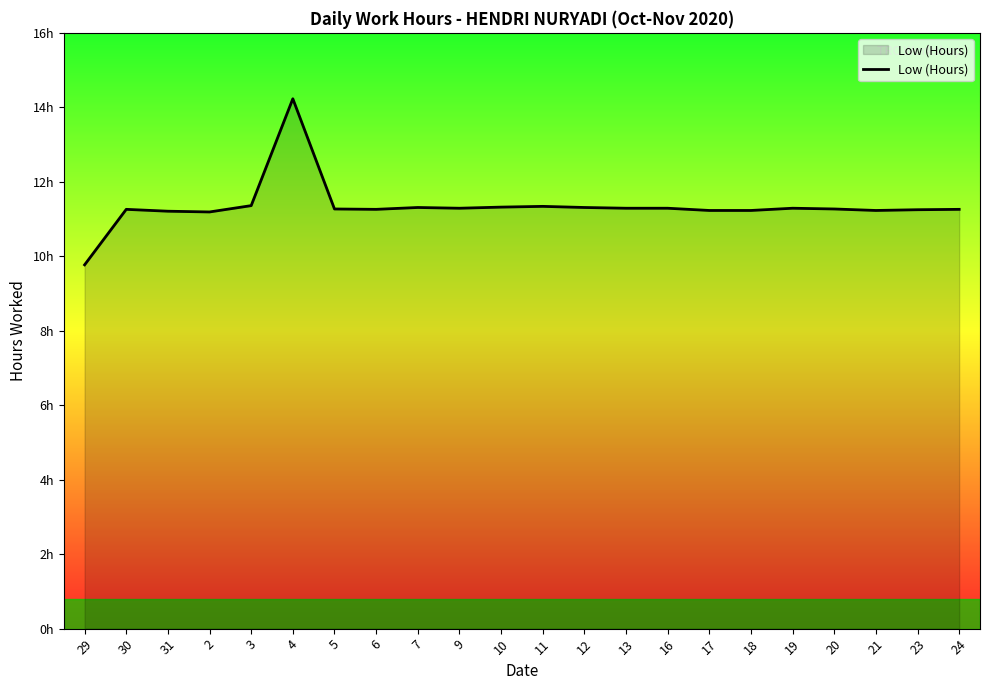

Is this an area chart (filled region under the line)?

Yes